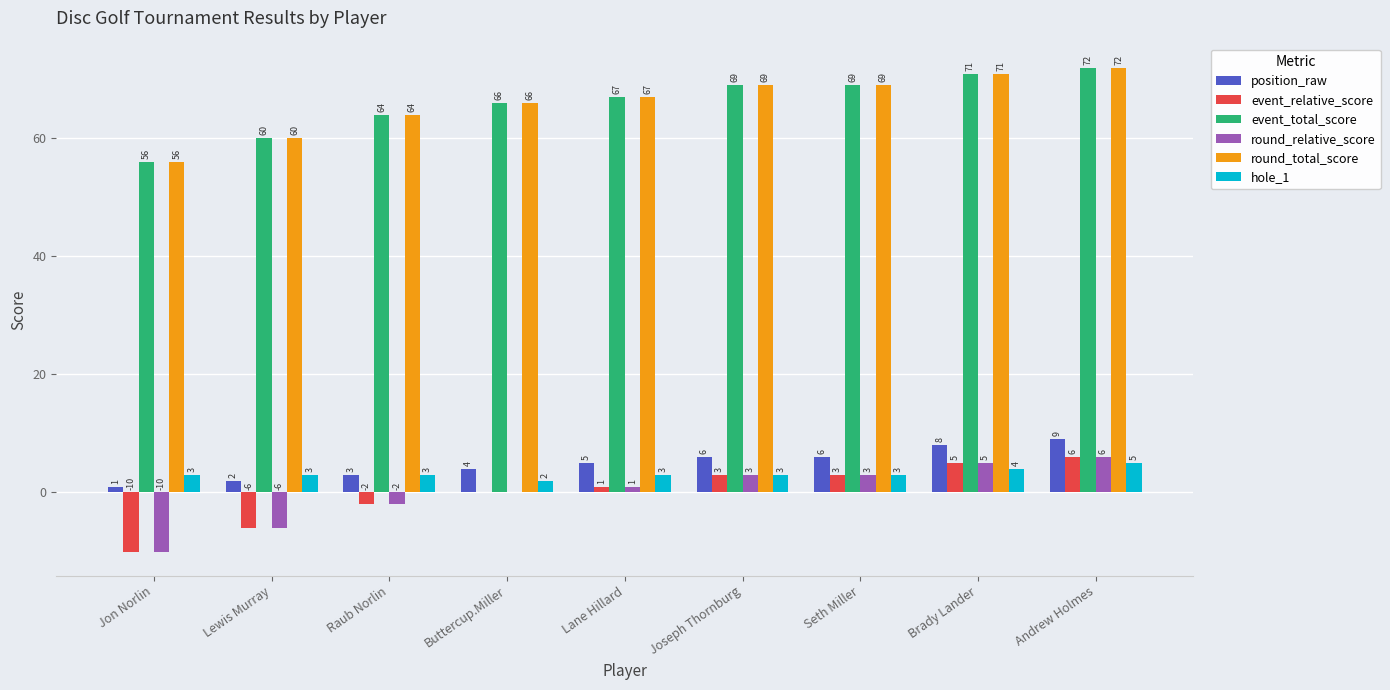

How many series are shown in this chart?

6